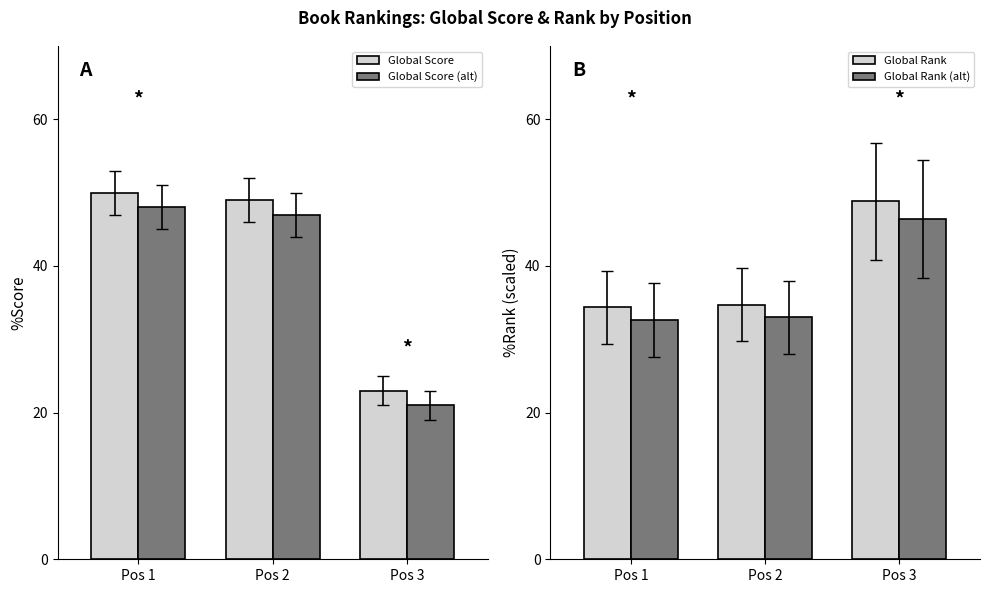

At which category does the chart reach its peak across all series?

Pos 1